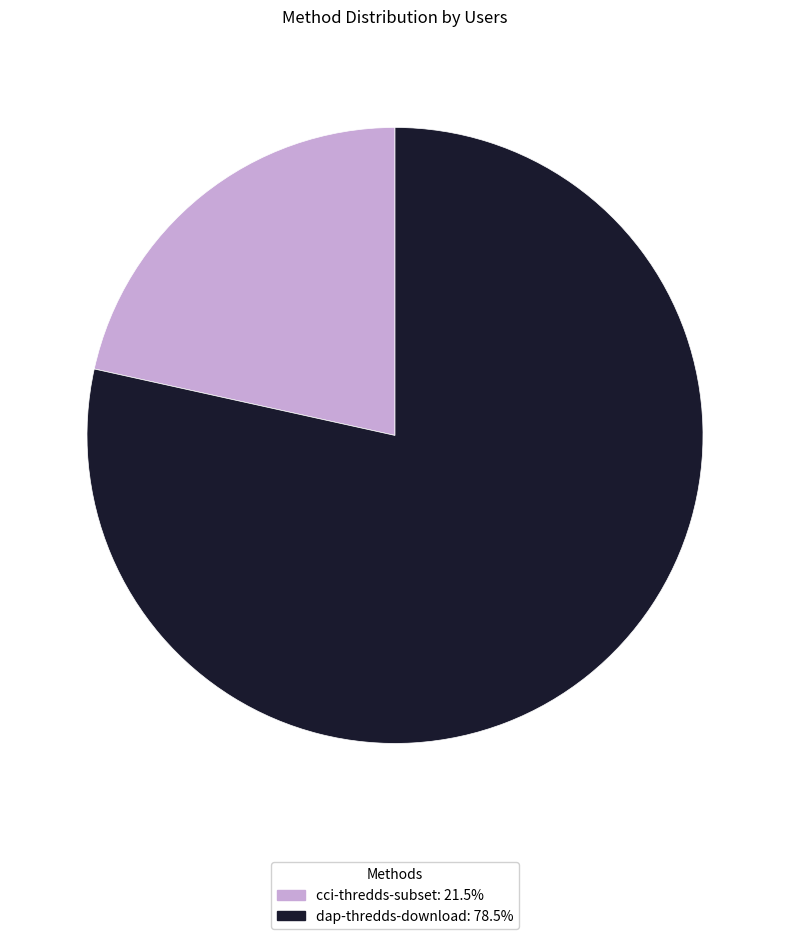

What is the ratio of the value at dap-thredds-download to the value at cci-thredds-subset?

3.6